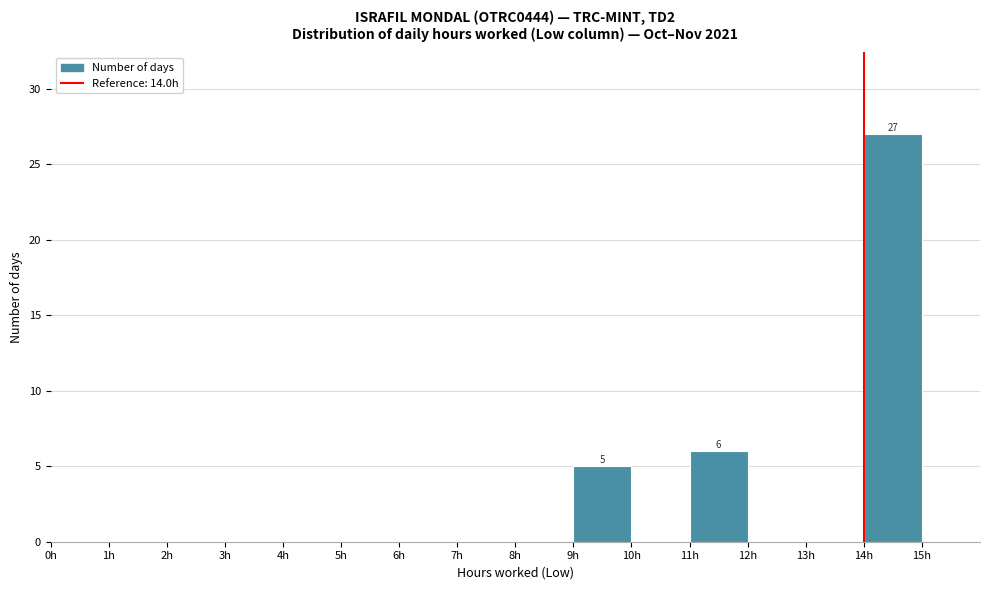

Which range on the x-axis has the tallest bar?

14 to 15